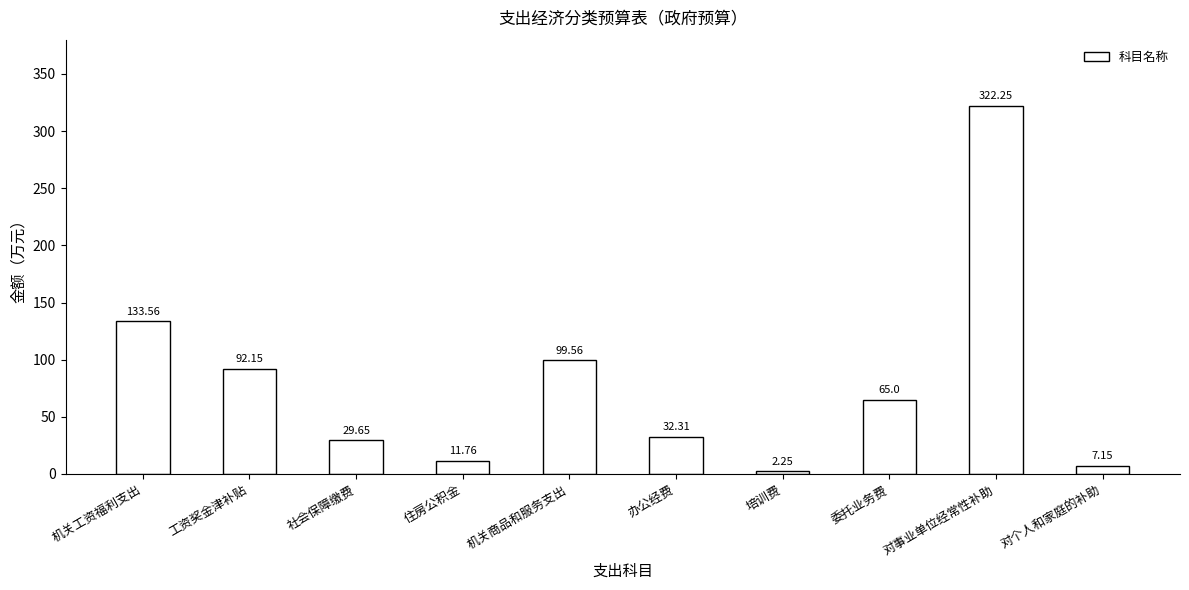

At which label does the data first exceed 65?

机关工资福利支出